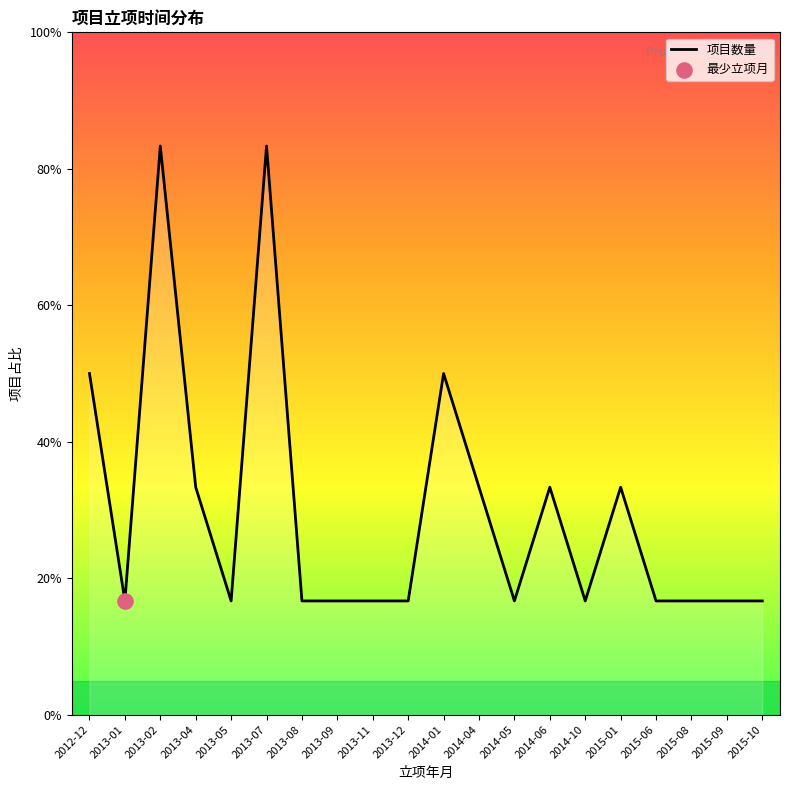

What is the ratio of the value at 2013-04 to the value at 2013-08?

2.0